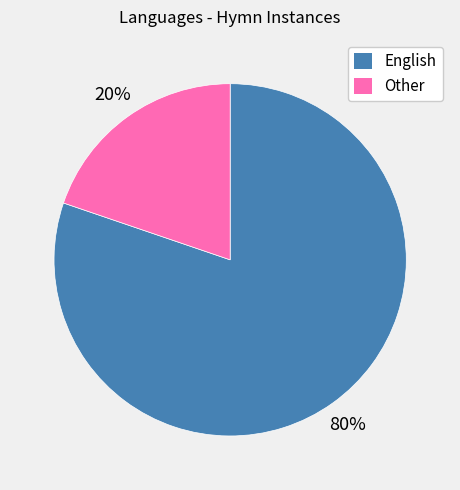

To the nearest percent, what is the average slice percentage?

50%